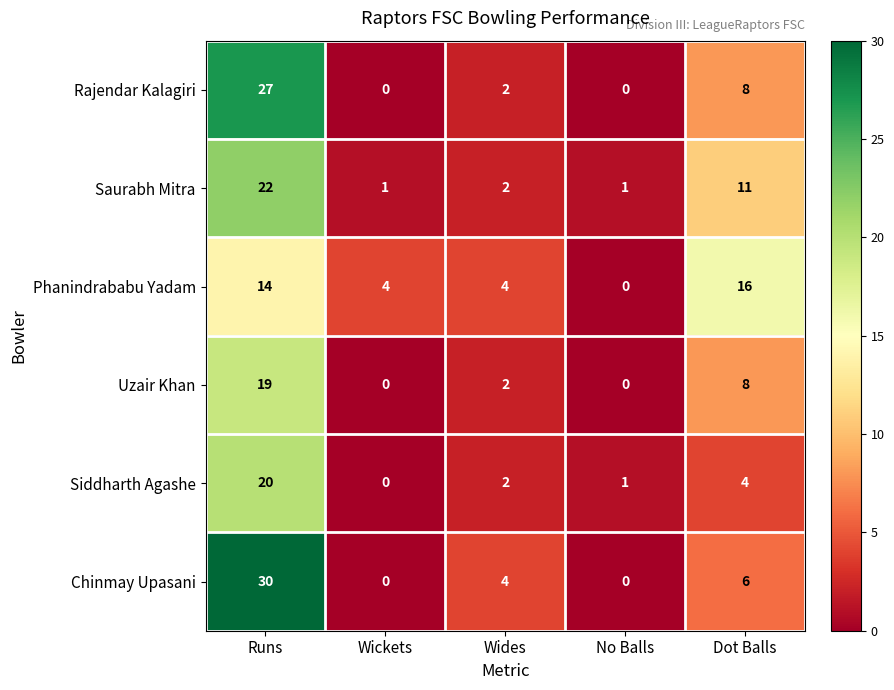

Between Runs and Wides, which series saw the biggest shift?

Chinmay Upasani